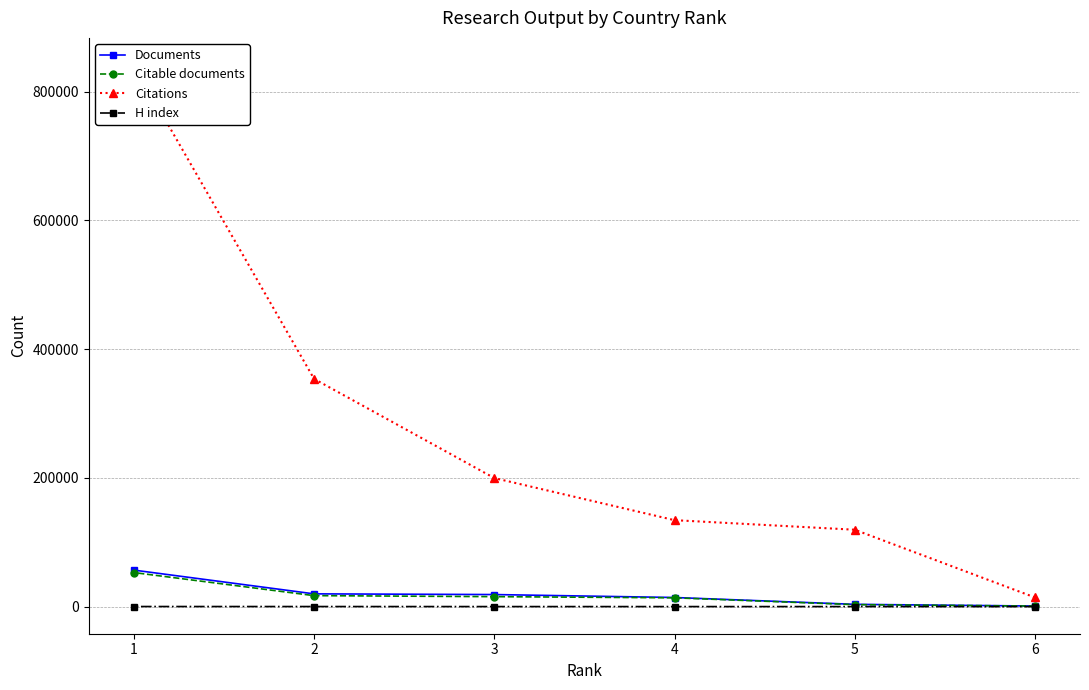

Rank the series at 1 from lowest to highest value.

H index, Citable documents, Documents, Citations